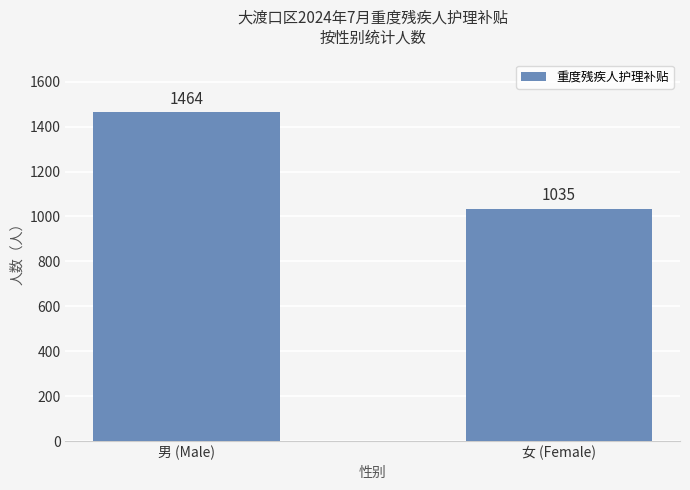

Does the chart contain any negative values?

No